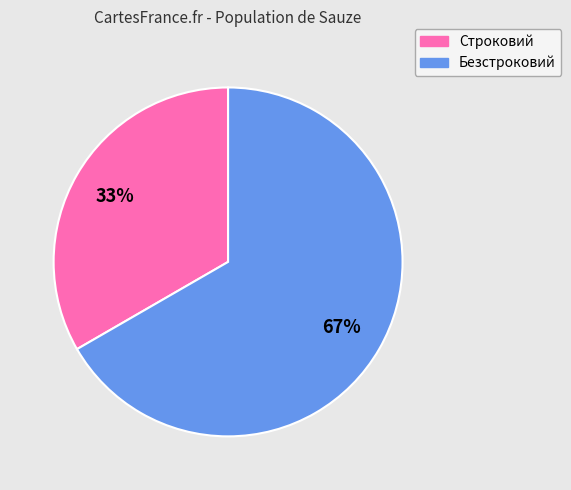

Approximately how many times larger is the value at Строковий compared to Безстроковий?

0.5